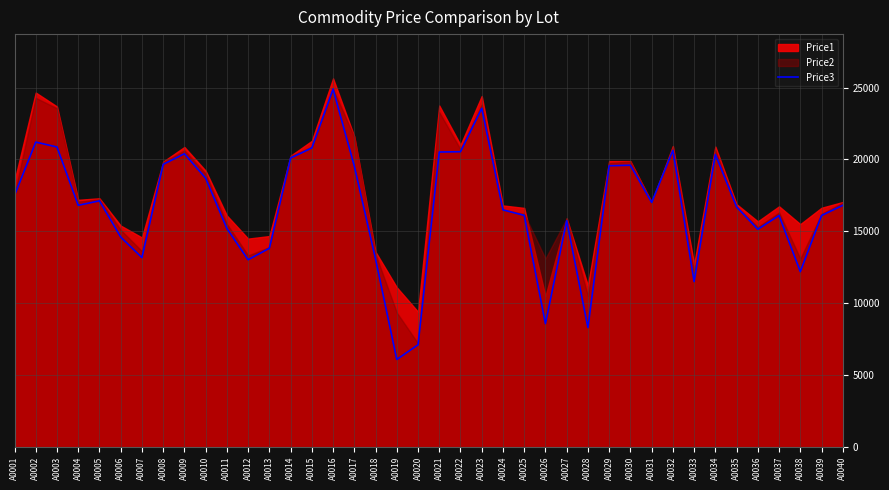

What is the difference between the maximum and minimum values?

18820